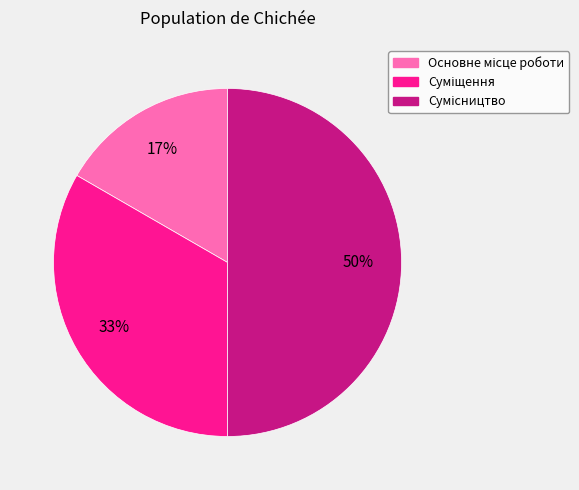

To the nearest percent, what is the average slice percentage?

33%